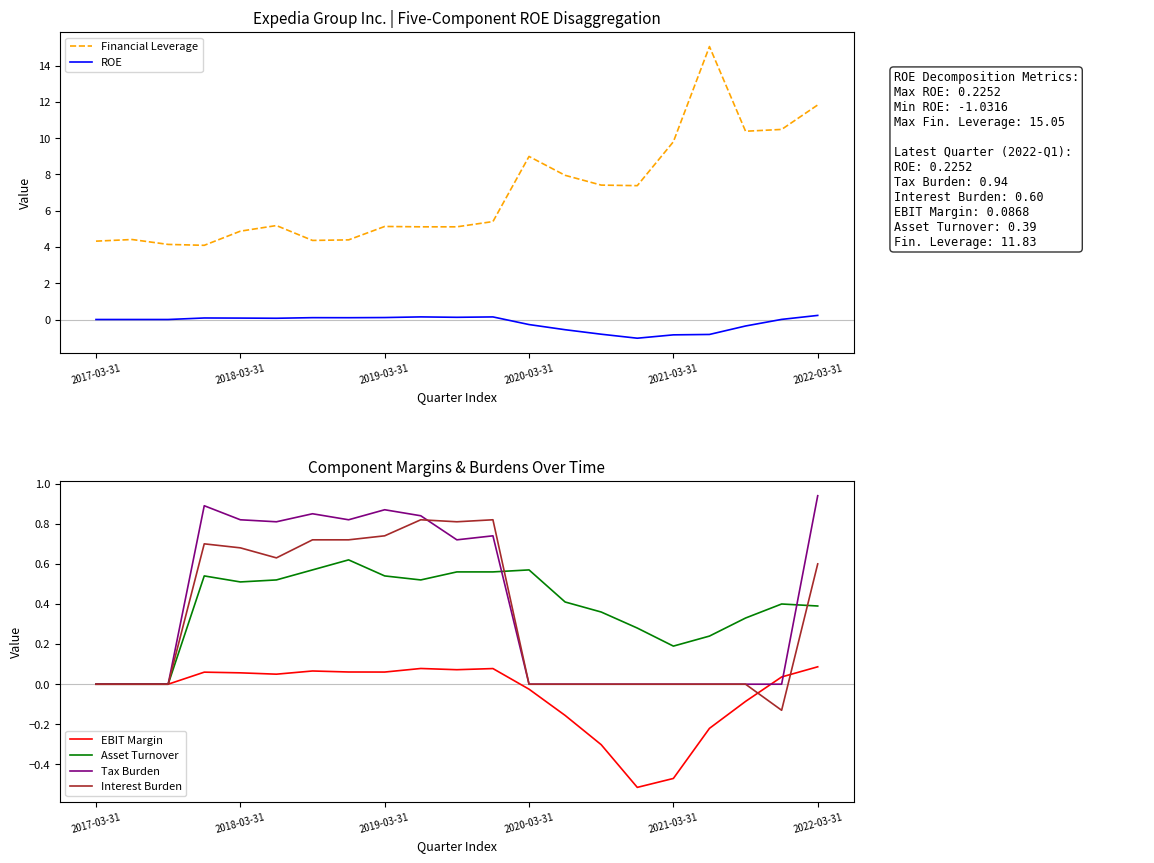

Between 9 and 2017-03-31, which is larger?

9